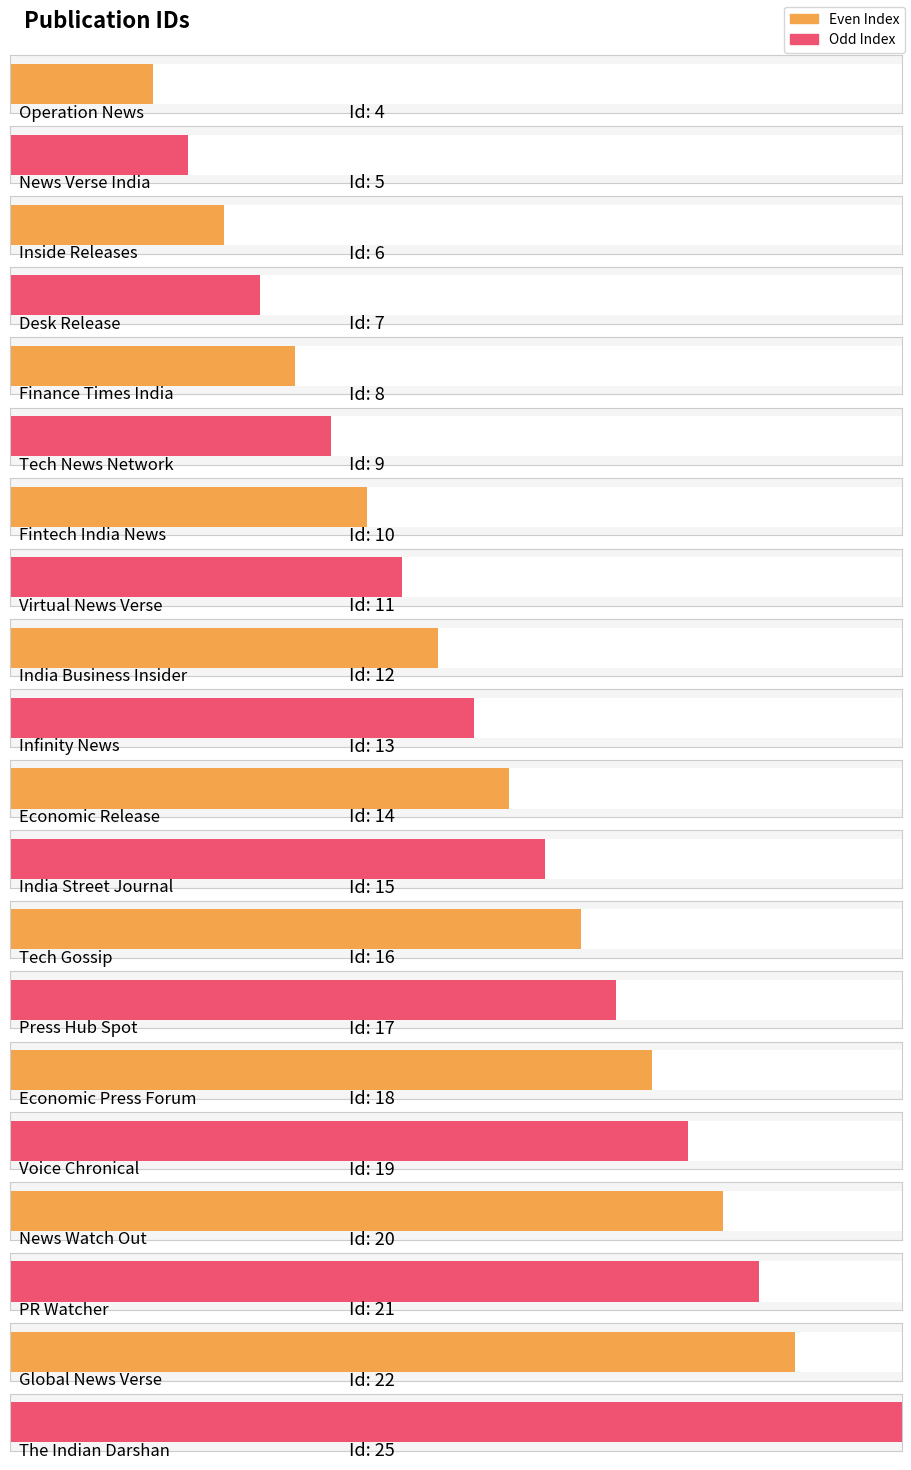

What value does the data have at Desk Release?

7